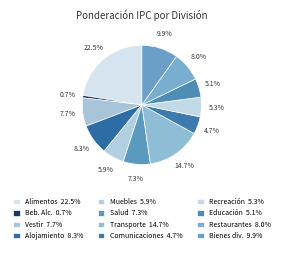

How many slices are in this pie chart?

12